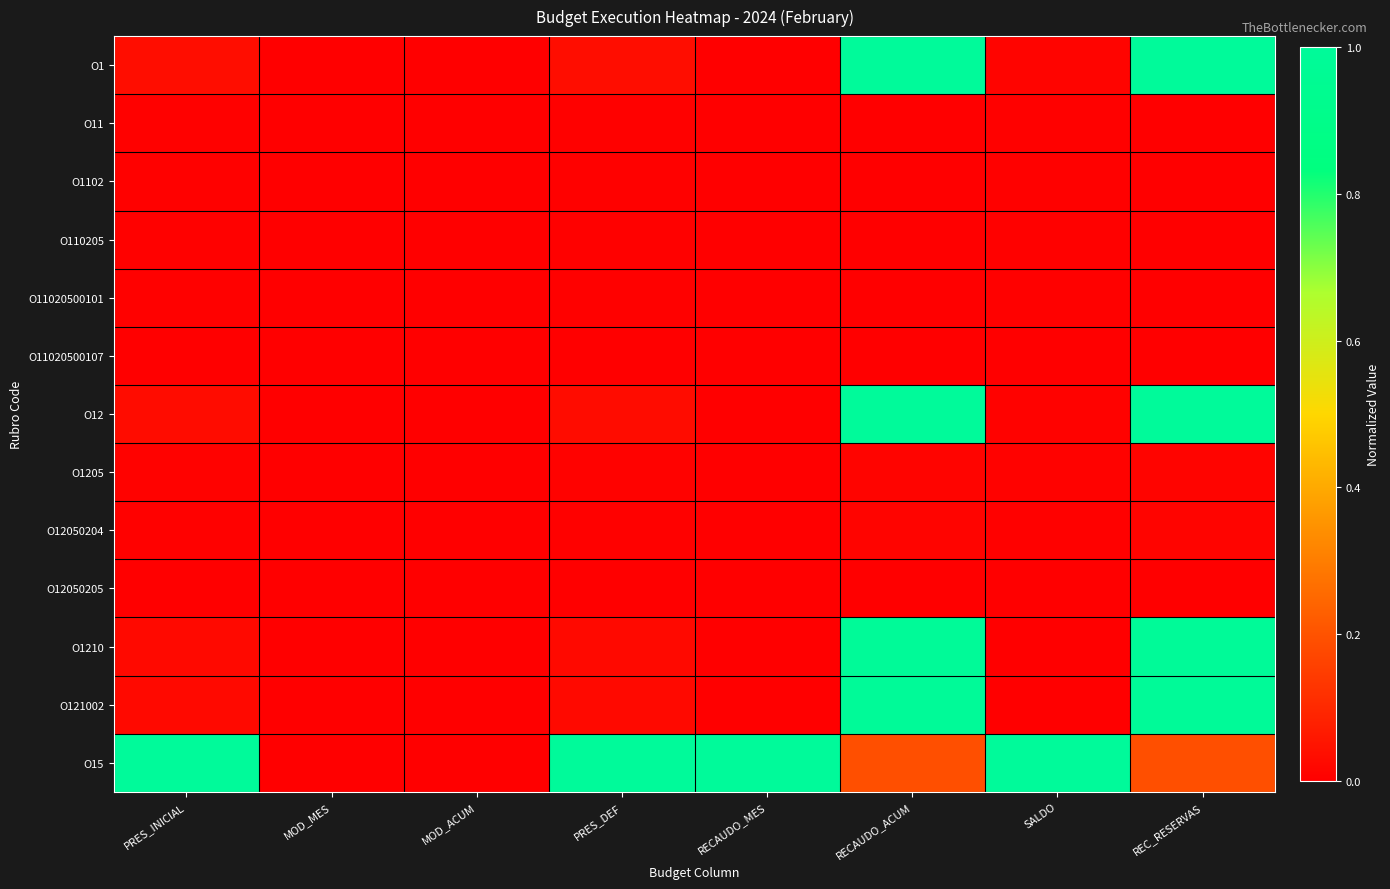

Which has a higher value, SALDO or MOD_MES?

SALDO